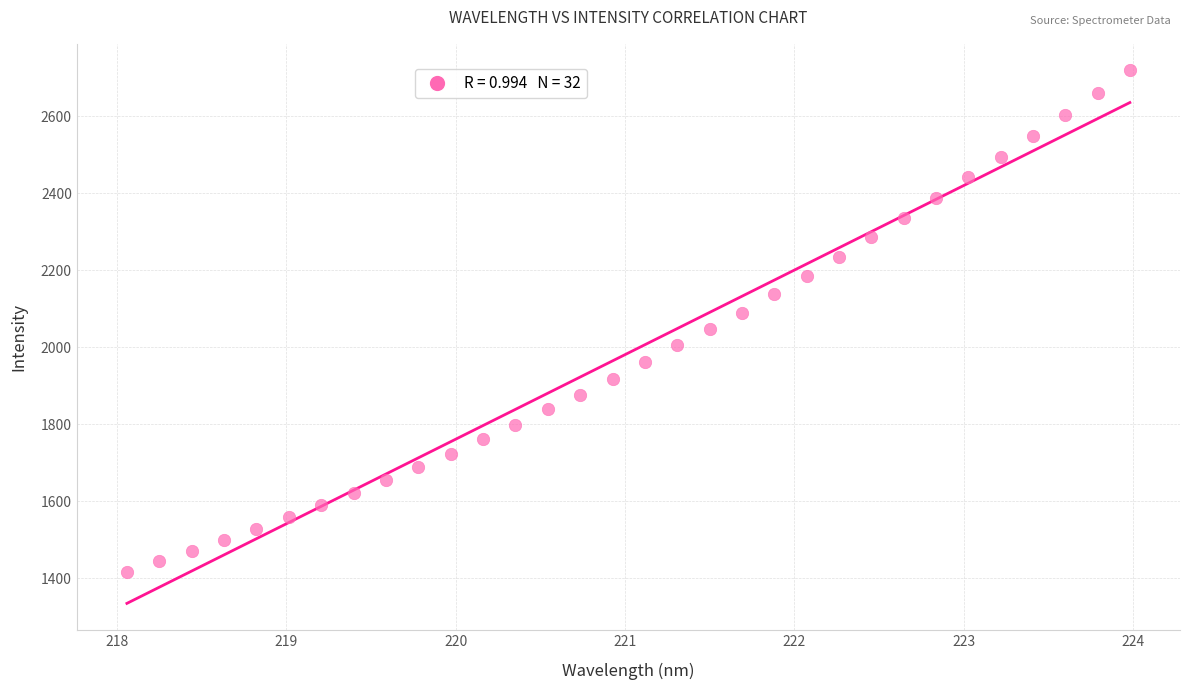

What is the range of X values (max minus min)?

5.9